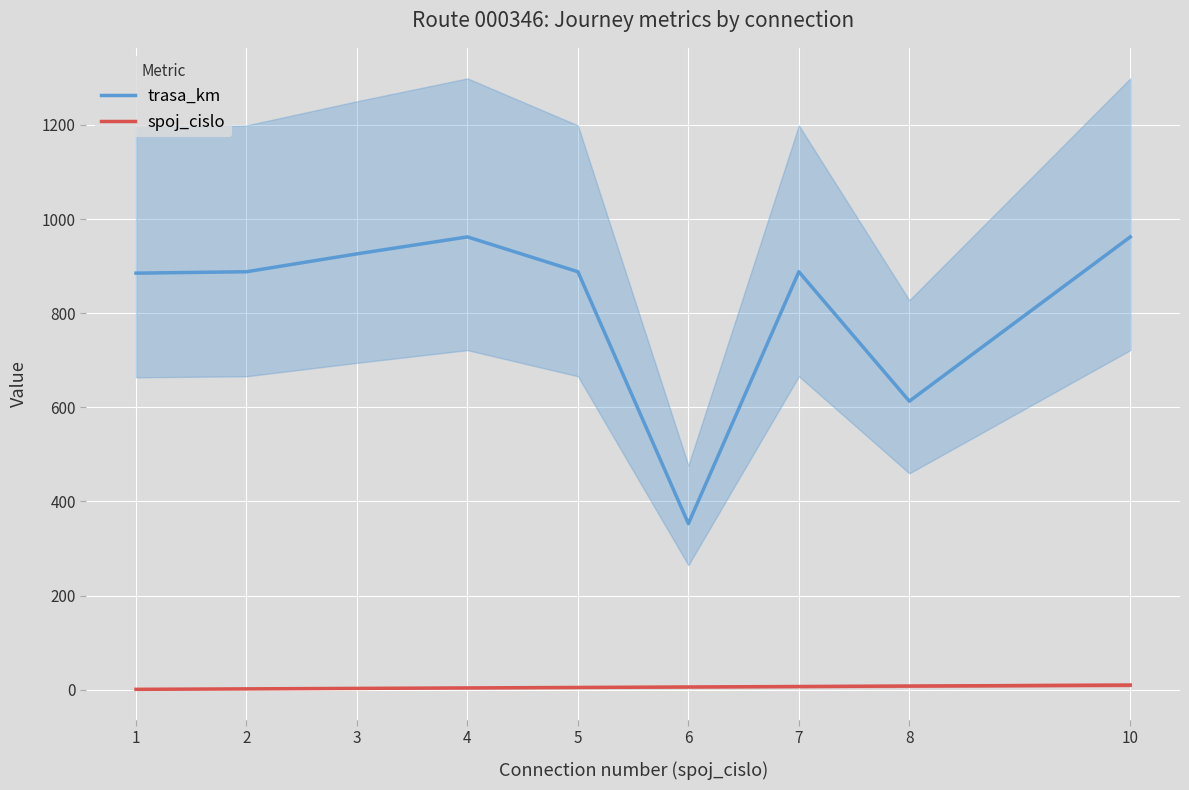

What are all the series names shown in the legend?

trasa_km, spoj_cislo